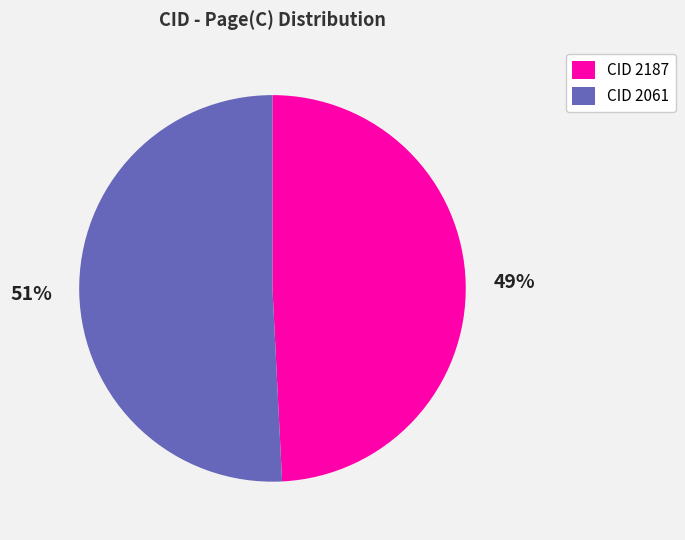

Is there any slice that represents more than half of the pie?

Yes